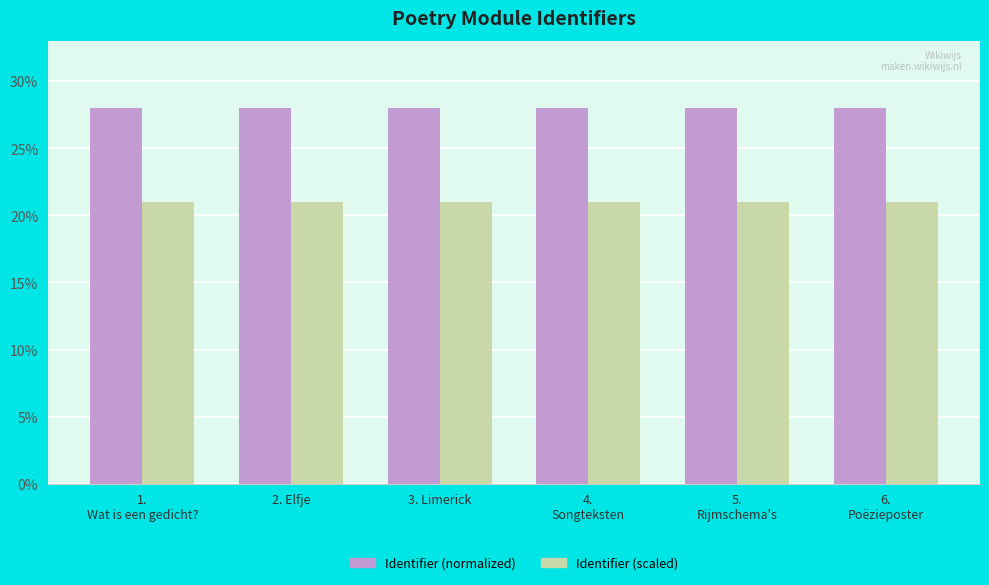

List the series in order of their peak value, lowest first.

Identifier (scaled), Identifier (normalized)